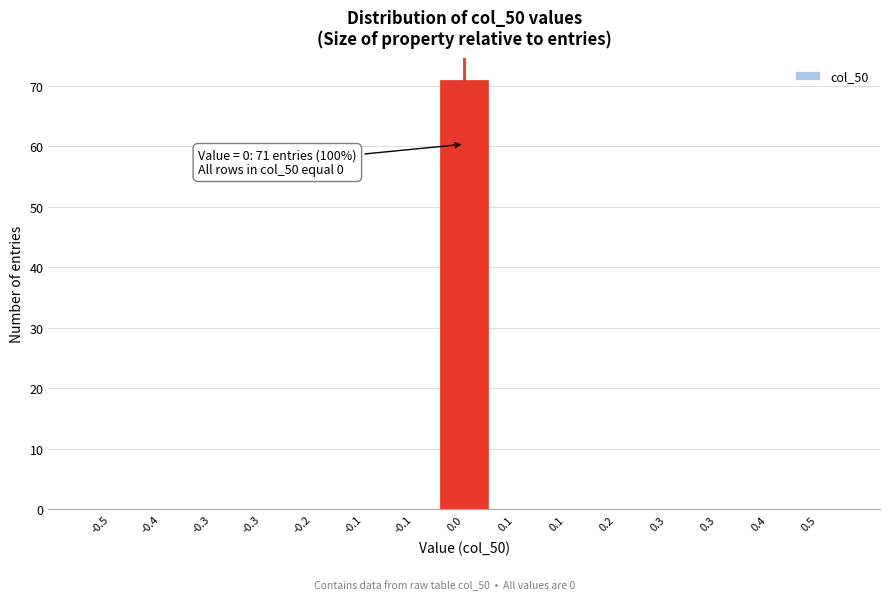

How many distinct data groups are displayed?

1